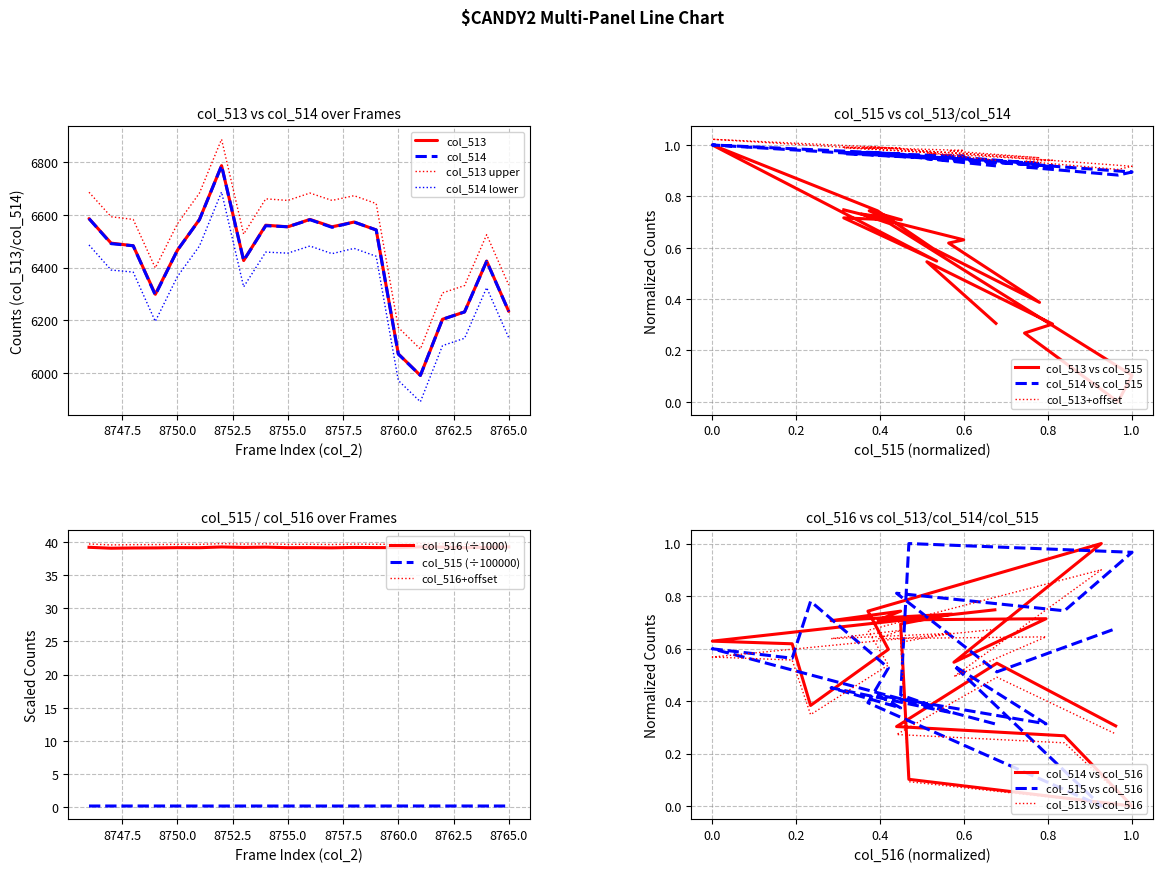

The col_514 lower series shows 9152 at 8750.0. True or false?

False